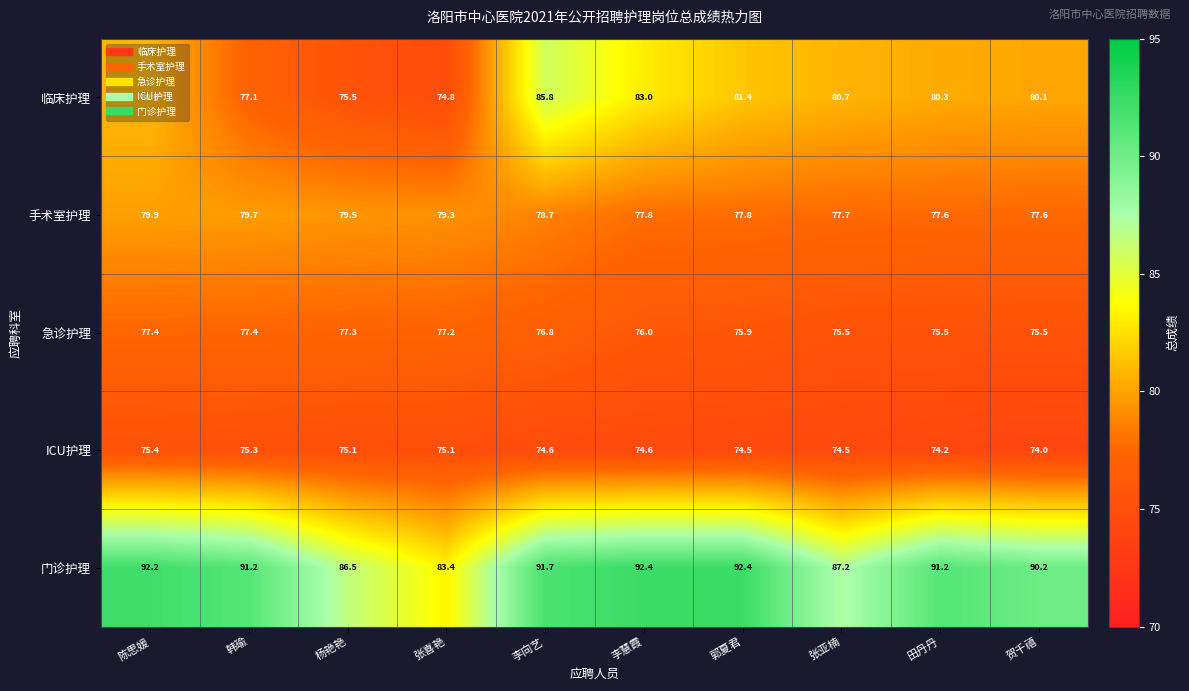

What is the average value of the 急诊护理 series?

76.5